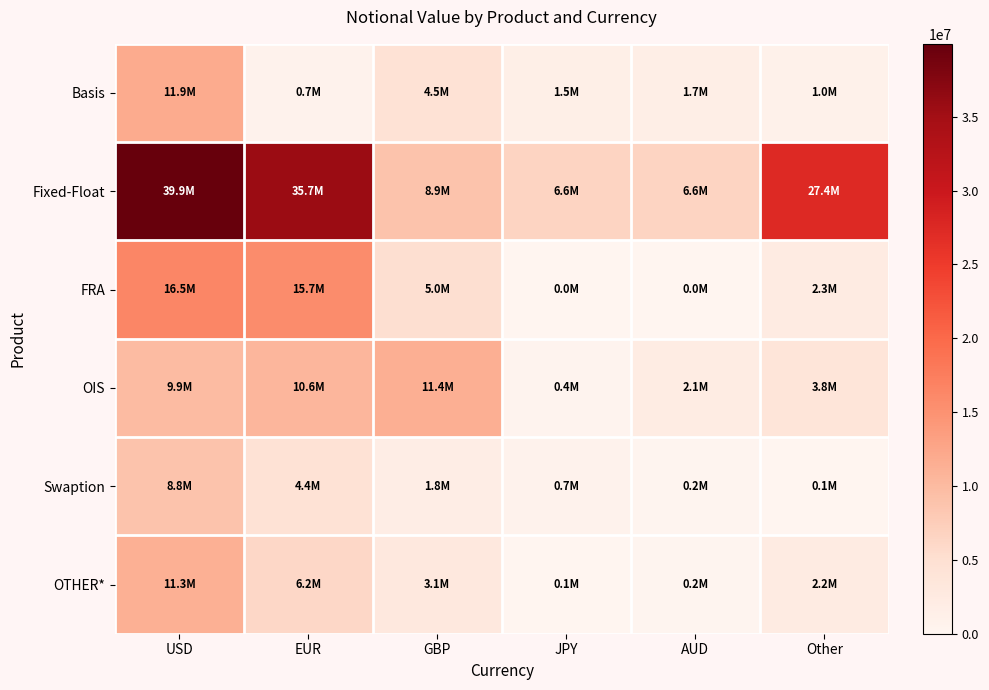

Rank the series by their maximum value, from highest to lowest.

Fixed-Float, FRA, Basis, OIS, OTHER*, Swaption